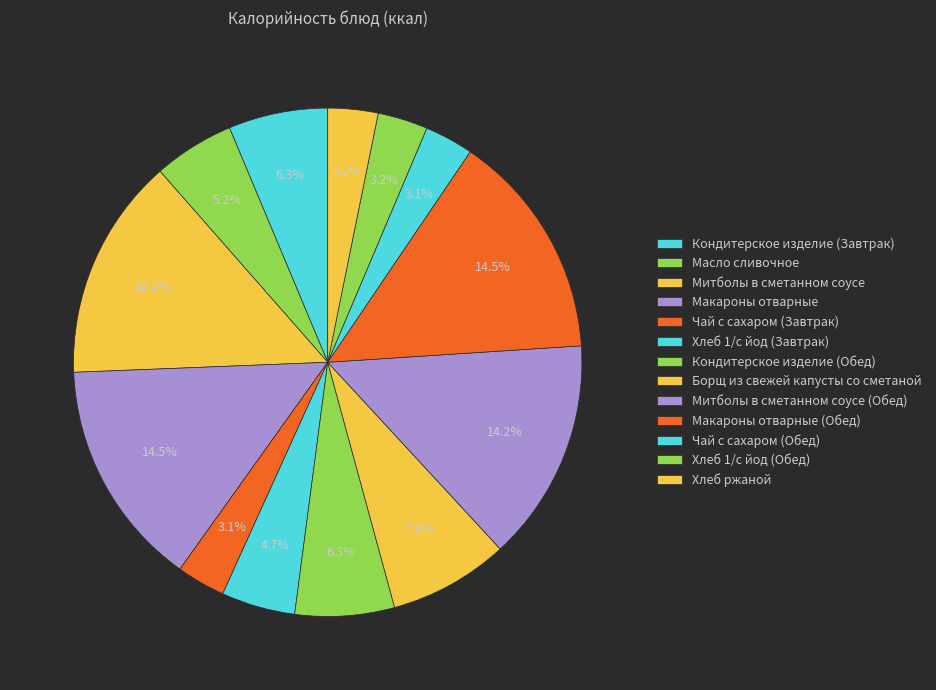

What is the change in value from Чай с сахаром (Завтрак) to Митболы в сметанном соусе (Обед)?

+161.1